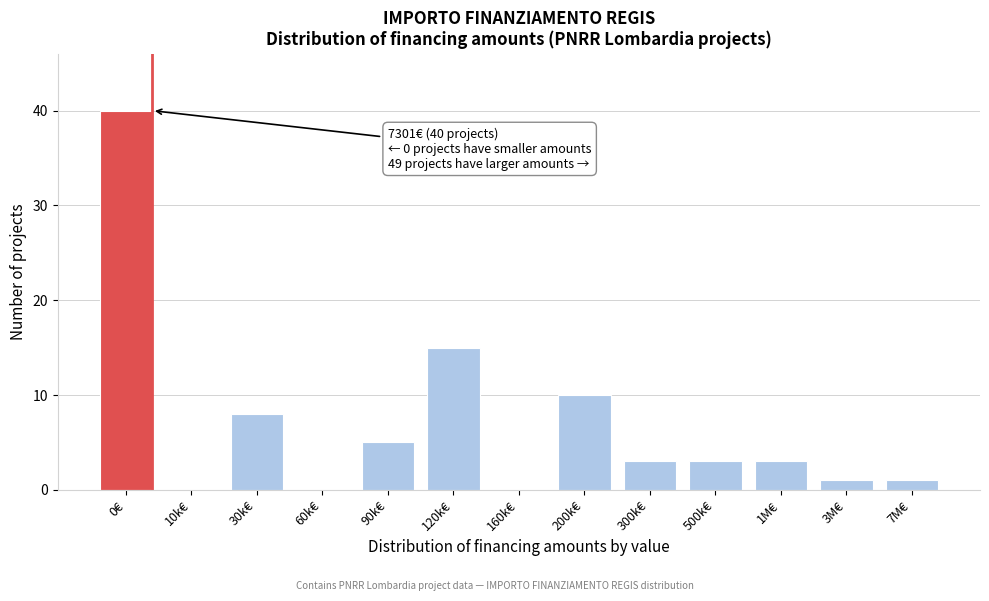

Reading left to right, what are all the values shown in this chart?

0€=40	10k€=0	30k€=8	60k€=0	90k€=5	120k€=15	160k€=0	200k€=10	300k€=3	500k€=3	1M€=3	3M€=1	7M€=1